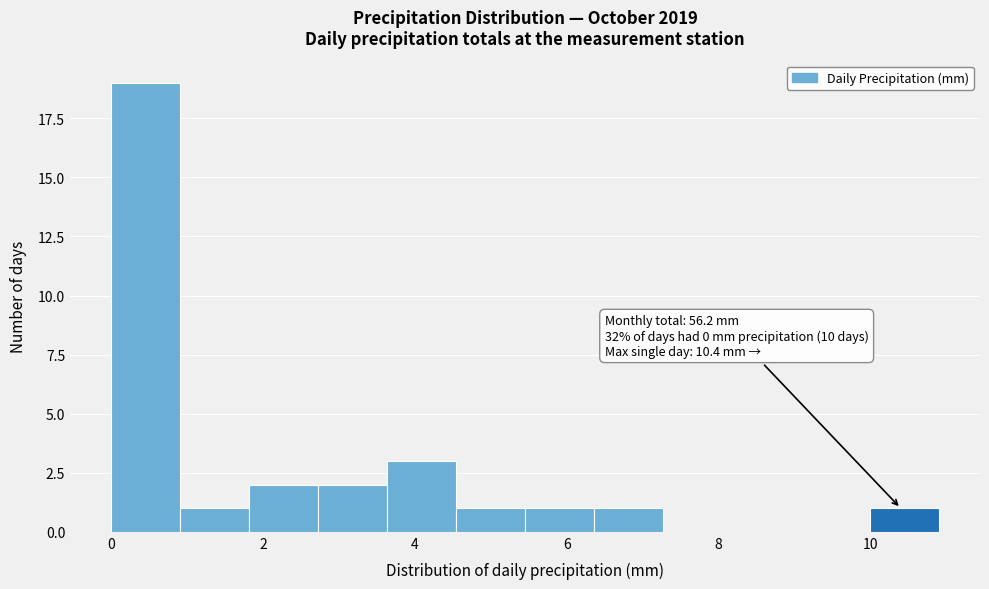

Which range on the x-axis has the tallest bar?

0.0 to 1.0